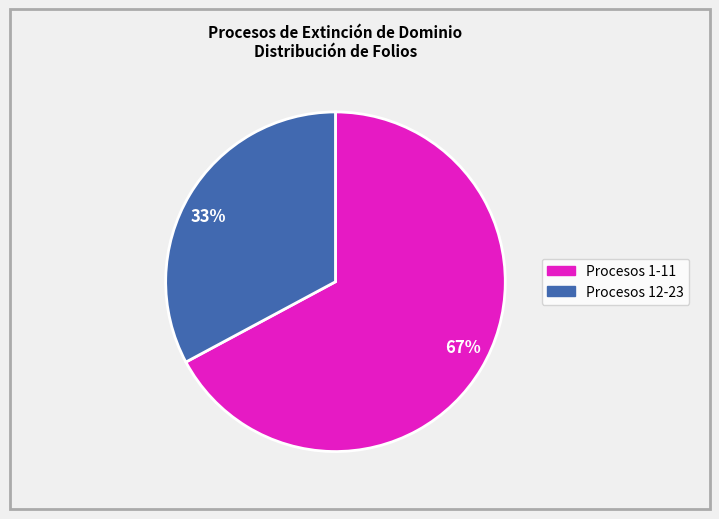

Is there a majority slice in this chart?

Yes